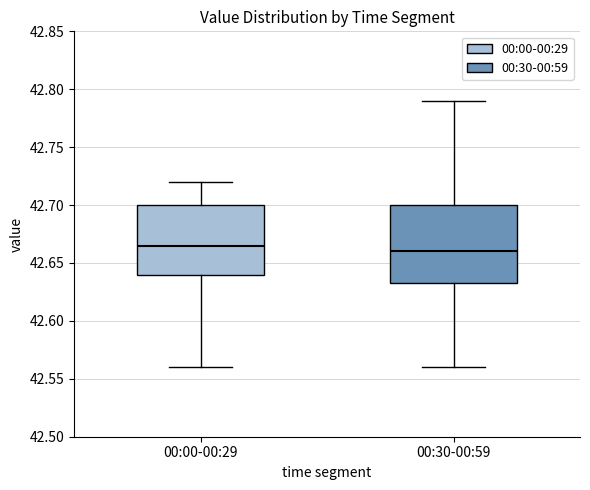

Comparing the boxes themselves (not the whiskers), which one is the tallest?

00:30-00:59